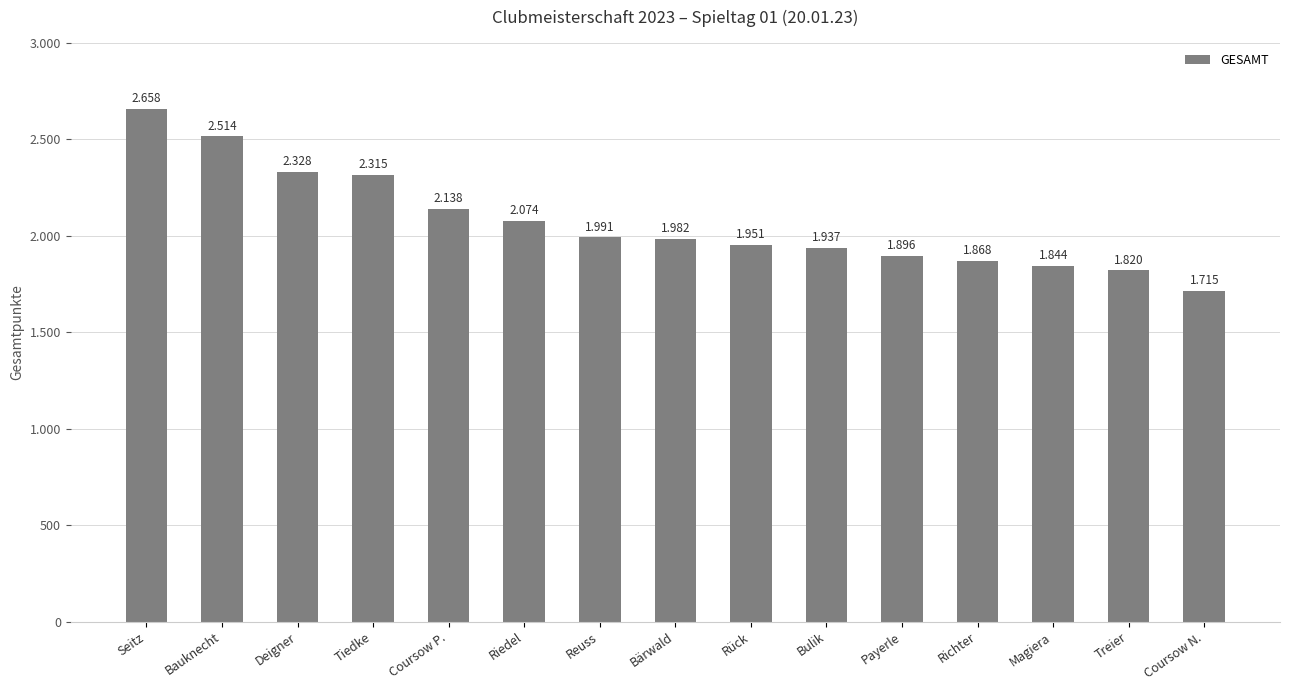

Does the chart contain any negative values?

No